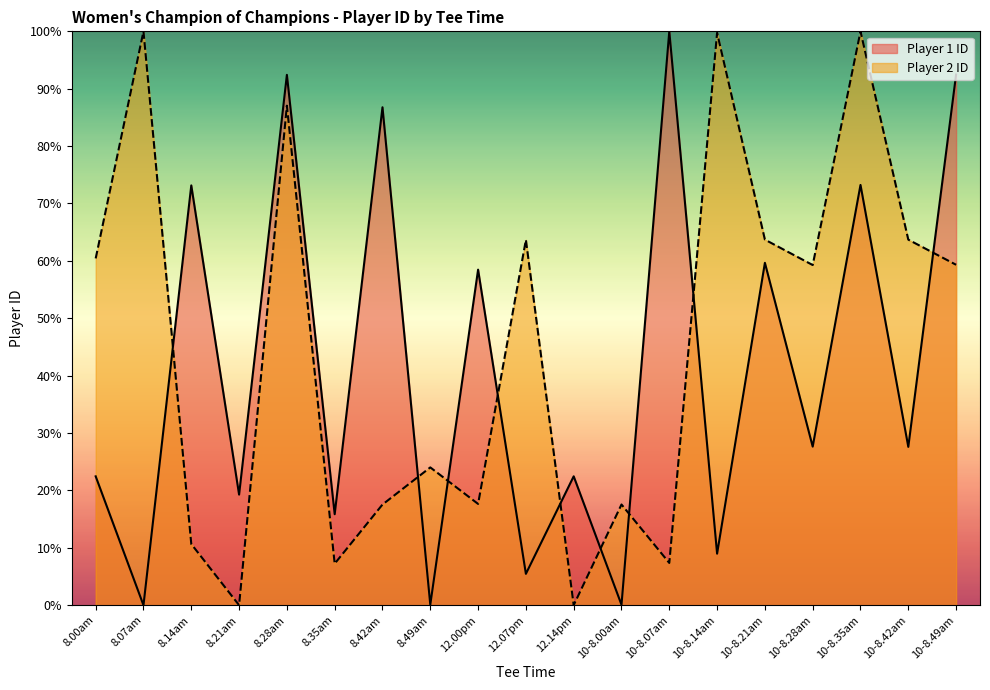

How many data points in Player 2 ID are less than 59?

9